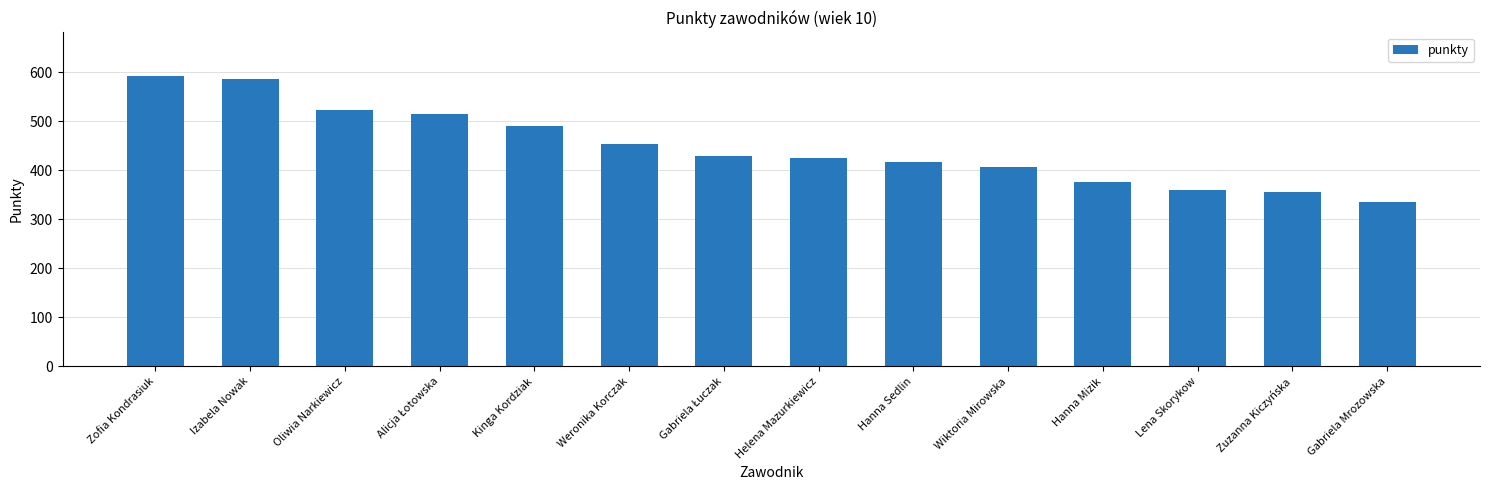

What is the label of the 14th bar from the left?

Gabriela Mrozowska